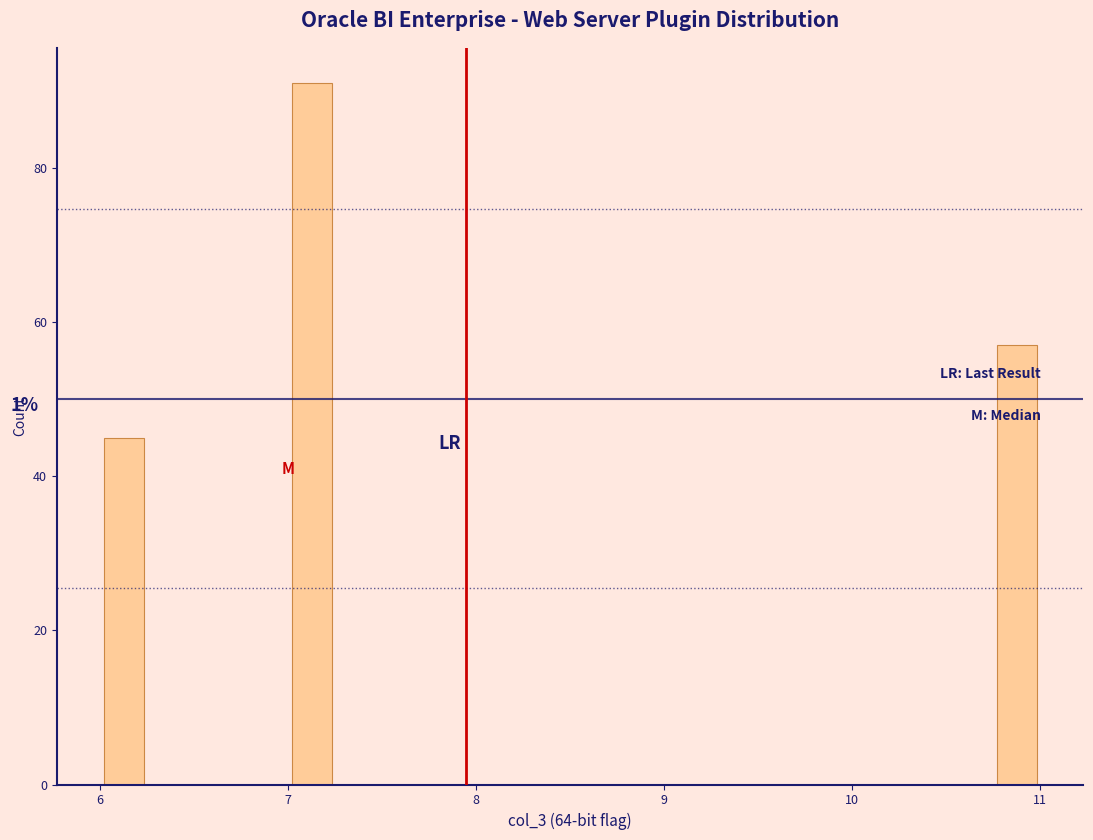

Around what value on the x-axis is the tallest bar? Give the approximate position of its centre, as read against the axis.

7.1